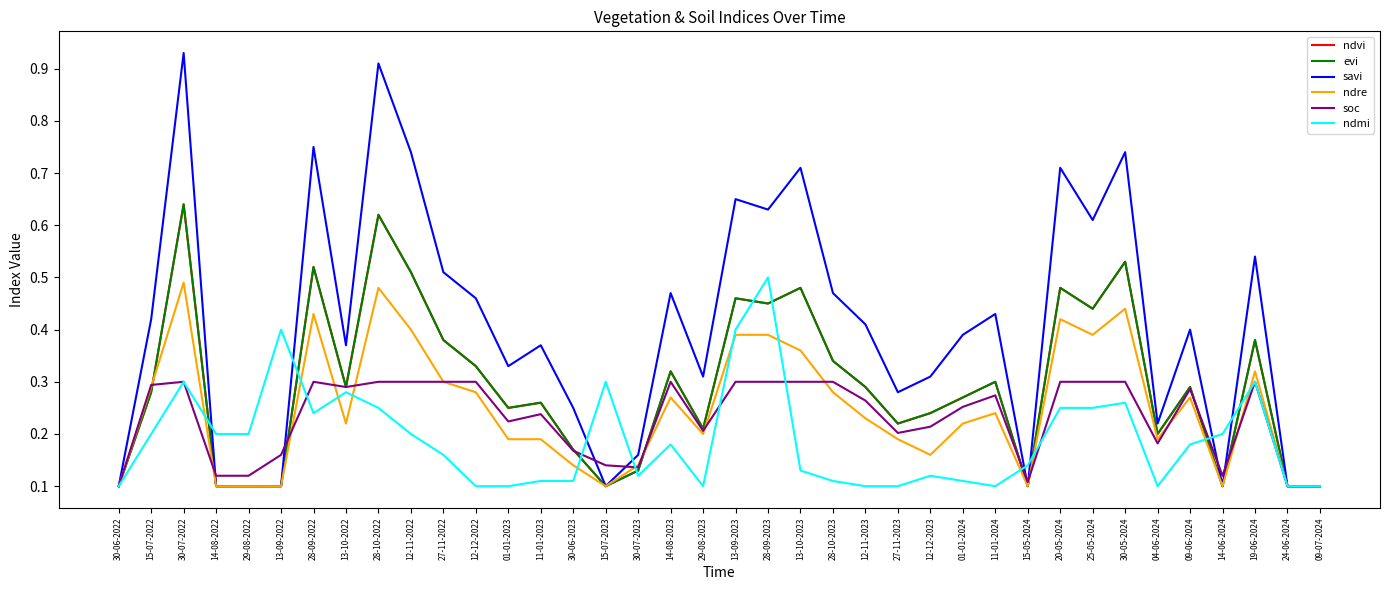

Reading left to right, list all the values displayed in this chart.

ndvi: 0.1	0.3	0.6	0.1	0.1	0.1	0.5	0.3	0.6	0.5	0.4	0.3	0.2	0.3	0.2	0.1	0.1	0.3	0.2	0.5	0.5	0.5	0.3	0.3	0.2	0.2	0.3	0.3	0.1	0.5	0.4	0.5	0.2	0.3	0.1	0.4	0.1	0.1
evi: 0.1	0.3	0.6	0.1	0.1	0.1	0.5	0.3	0.6	0.5	0.4	0.3	0.2	0.3	0.2	0.1	0.1	0.3	0.2	0.5	0.5	0.5	0.3	0.3	0.2	0.2	0.3	0.3	0.1	0.5	0.4	0.5	0.2	0.3	0.1	0.4	0.1	0.1
savi: 0.1	0.4	0.9	0.1	0.1	0.1	0.8	0.4	0.9	0.7	0.5	0.5	0.3	0.4	0.2	0.1	0.2	0.5	0.3	0.7	0.6	0.7	0.5	0.4	0.3	0.3	0.4	0.4	0.1	0.7	0.6	0.7	0.2	0.4	0.1	0.5	0.1	0.1
ndre: 0.1	0.3	0.5	0.1	0.1	0.1	0.4	0.2	0.5	0.4	0.3	0.3	0.2	0.2	0.1	0.1	0.1	0.3	0.2	0.4	0.4	0.4	0.3	0.2	0.2	0.2	0.2	0.2	0.1	0.4	0.4	0.4	0.2	0.3	0.1	0.3	0.1	0.1
soc: 0.1	0.3	0.3	0.1	0.1	0.2	0.3	0.3	0.3	0.3	0.3	0.3	0.2	0.2	0.2	0.1	0.1	0.3	0.2	0.3	0.3	0.3	0.3	0.3	0.2	0.2	0.3	0.3	0.1	0.3	0.3	0.3	0.2	0.3	0.1	0.3	0.1	0.1
ndmi: 0.1	0.2	0.3	0.2	0.2	0.4	0.2	0.3	0.2	0.2	0.2	0.1	0.1	0.1	0.1	0.3	0.1	0.2	0.1	0.4	0.5	0.1	0.1	0.1	0.1	0.1	0.1	0.1	0.1	0.2	0.2	0.3	0.1	0.2	0.2	0.3	0.1	0.1